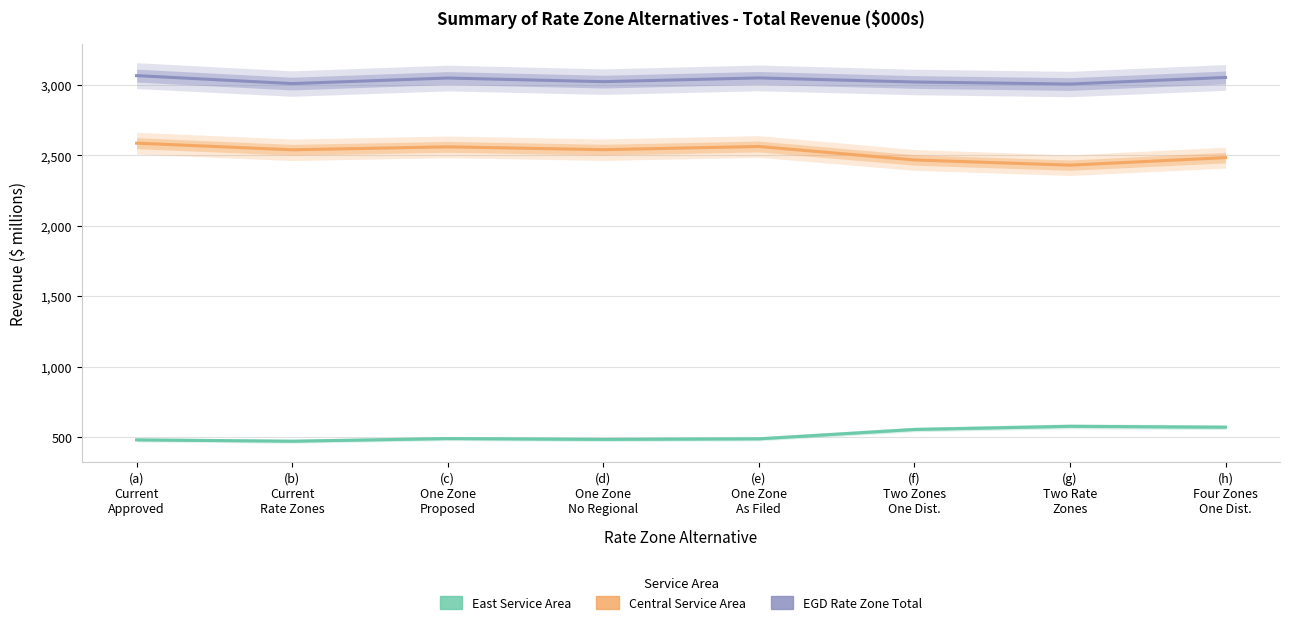

What is the spread (max minus min) of values at (c)
One Zone
Proposed?

2560.6